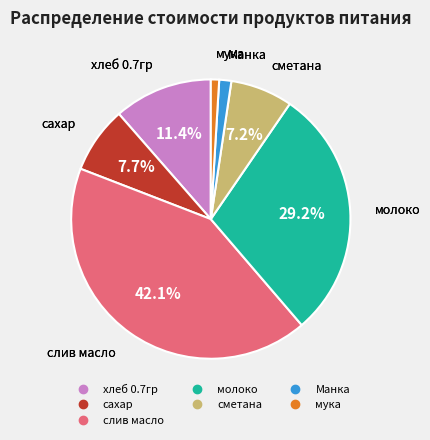

How much of the chart is everything except сахар?

92.3%